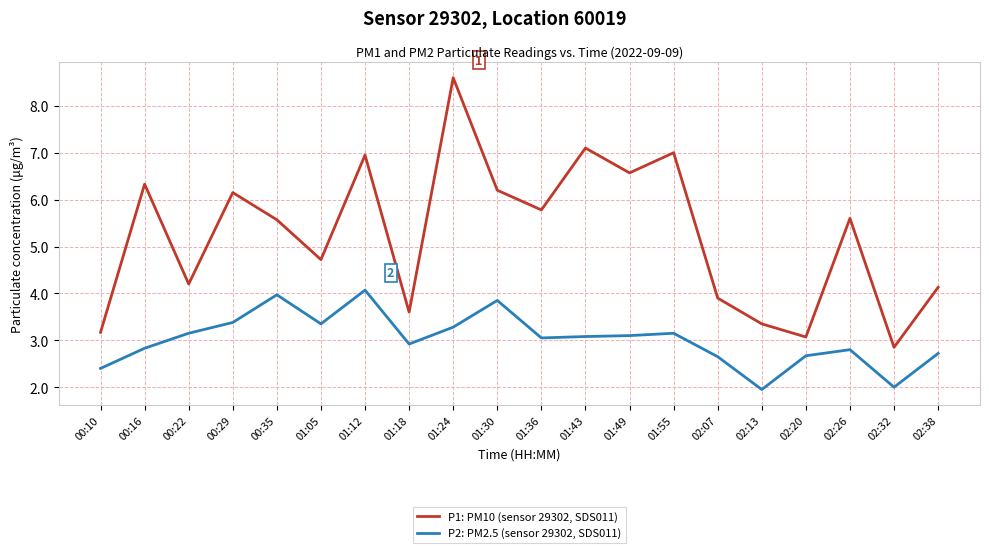

At which label does P2: PM2.5 (sensor 29302, SDS011) first exceed 3?

00:22